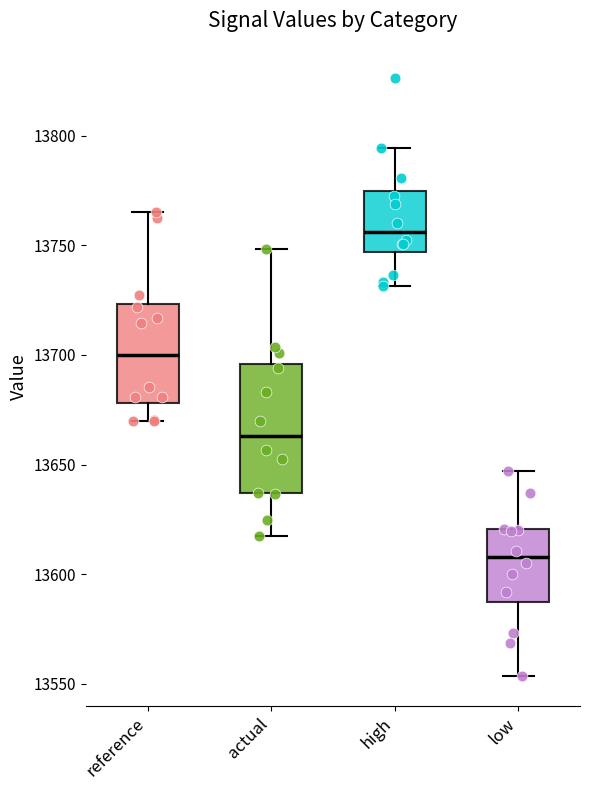

Which box is the tallest, from its lower edge to its upper edge?

actual